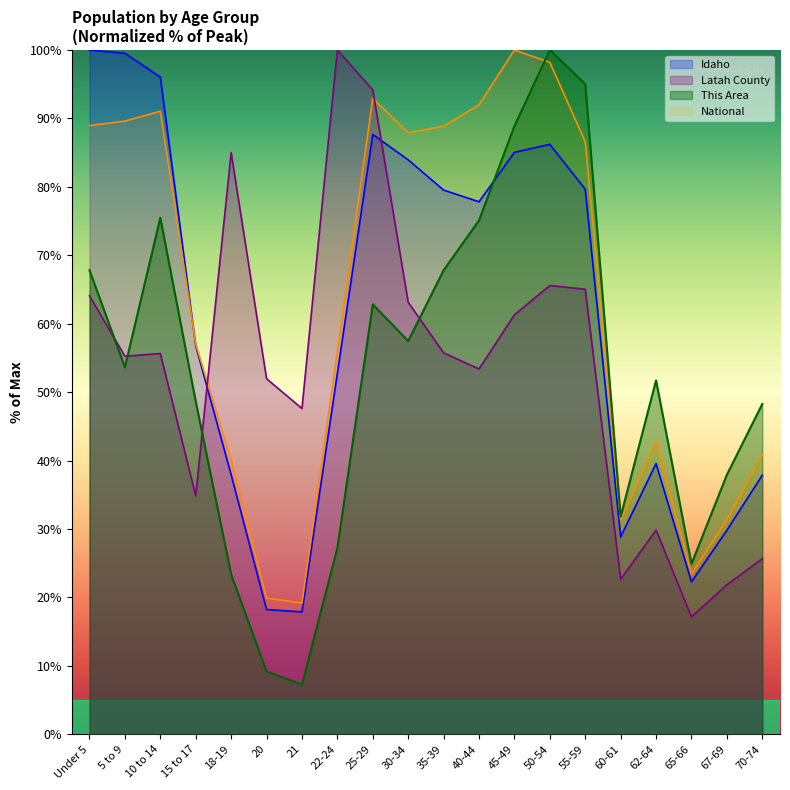

At which label does Latah County reach its minimum?

65-66